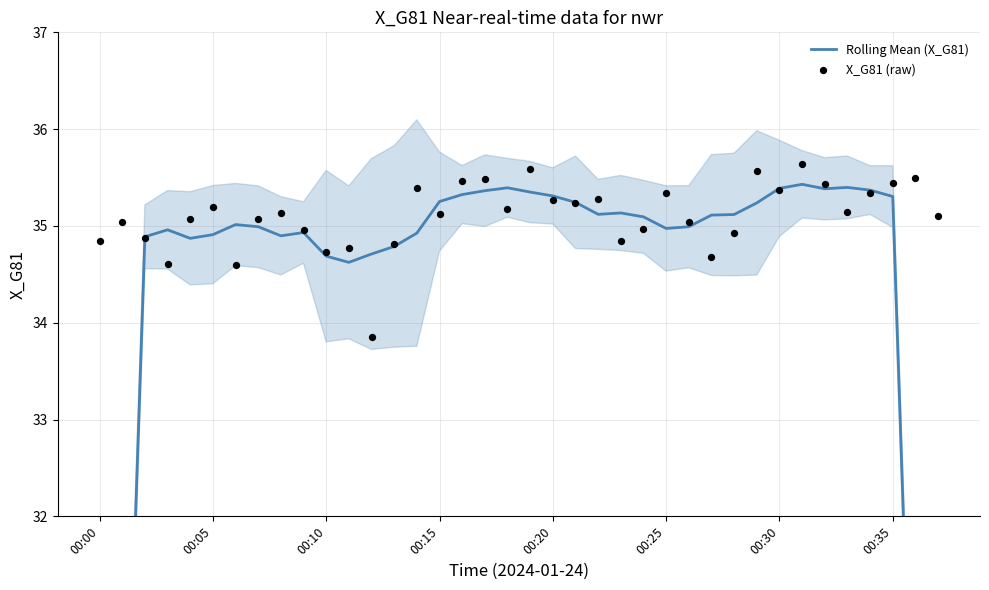

What are all the series names shown in the legend?

Rolling Mean (X_G81), X_G81 (raw)